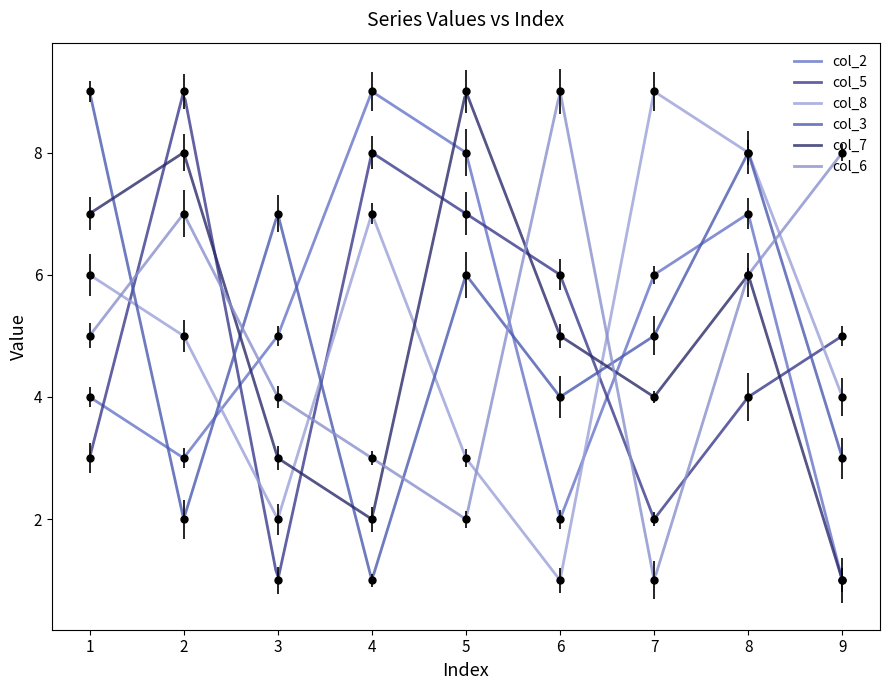

Count the number of data series in this chart.

6